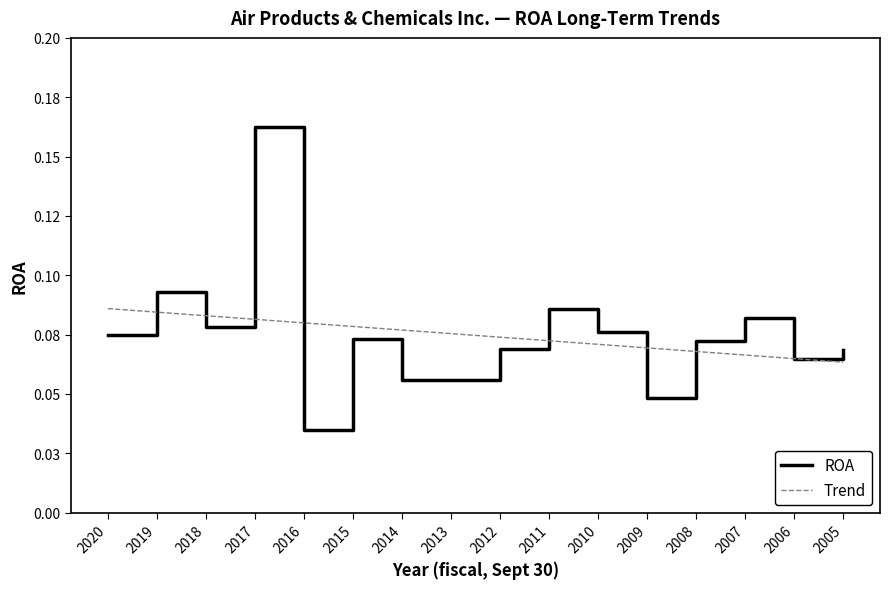

The value of ROA at 2012 is 0.1. True or false?

False